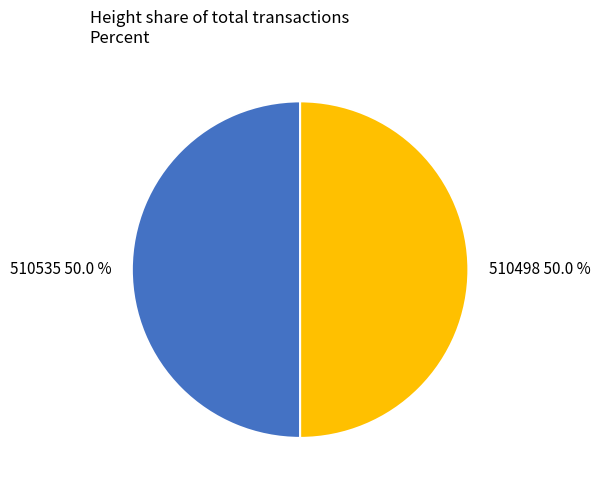

Combined, what portion of the pie is 510498 and 510535?

100.0%